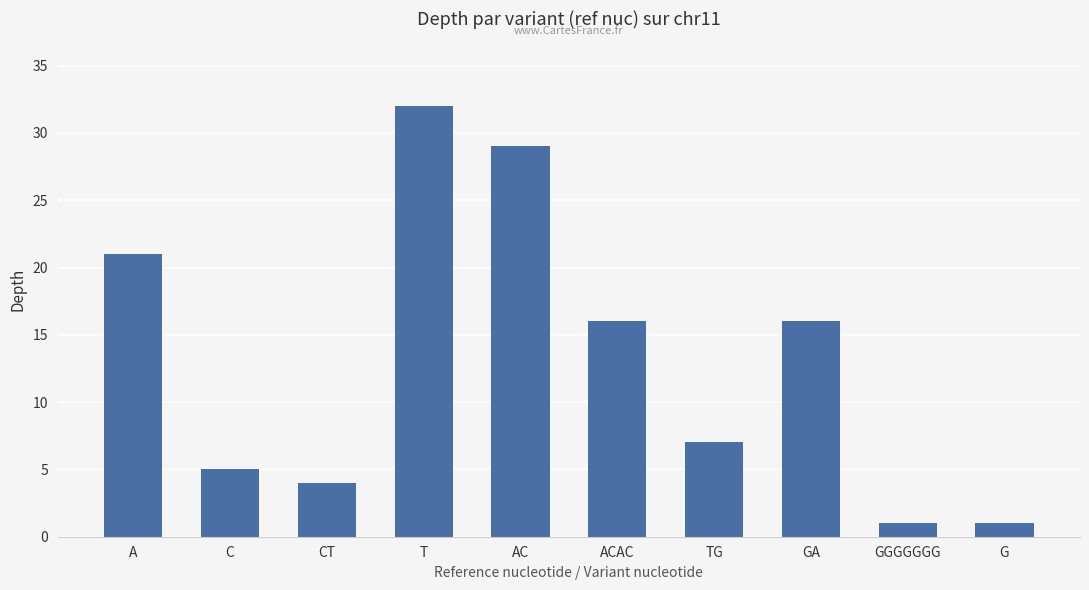

Approximately how many times larger is the value at T compared to GGGGGGG?

32.0